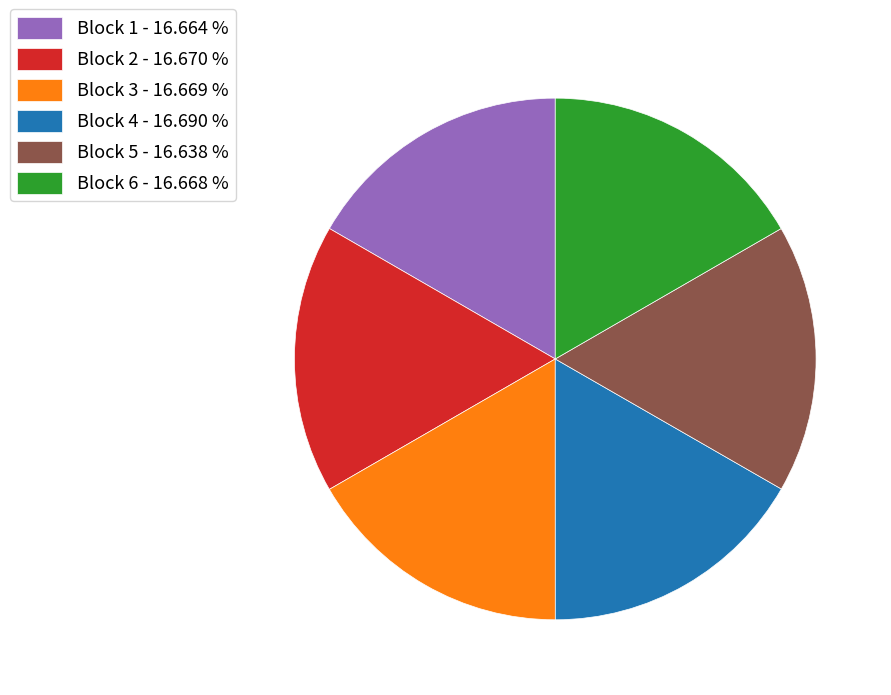

What is the ratio of the value at Block 4 - 16.690 % to the value at Block 6 - 16.668 %?

1.0